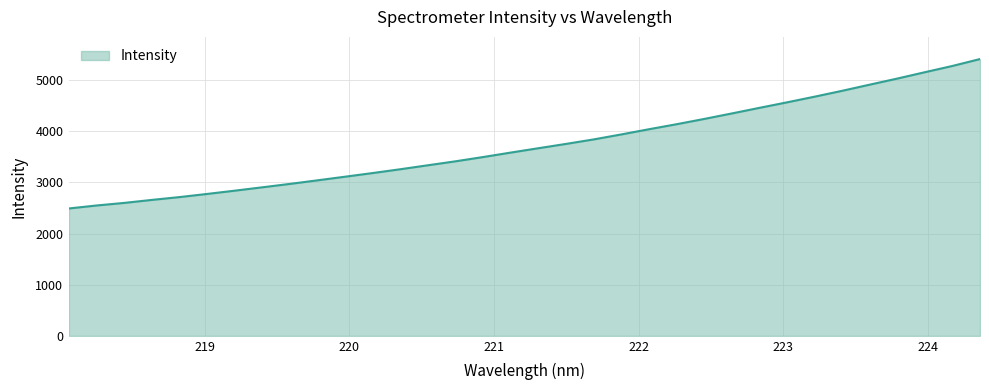

What is the smallest value displayed?

2490.1